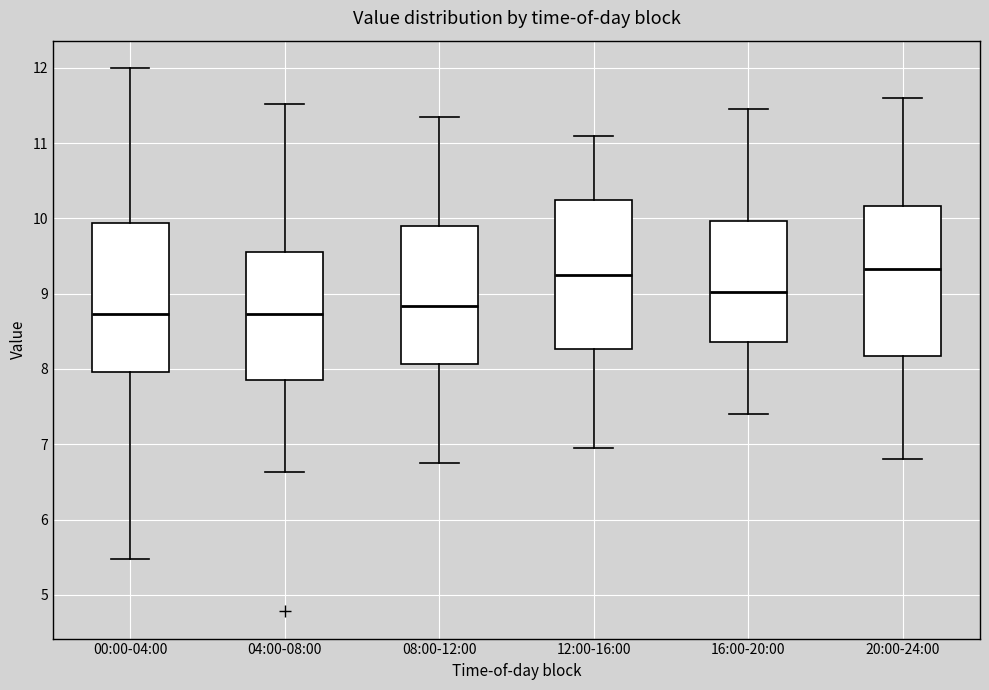

Reading left to right, read every box against the y-axis: the position of its median line, the range the box covers, and the ends of its whiskers. The values are not printed on the chart, so give them approximately, as read against the axis.

00:00-04:00: median 8.7, box 8.0 to 9.9, whiskers 5.5 to 12.0
04:00-08:00: median 8.7, box 7.9 to 9.6, whiskers 6.6 to 11.5
08:00-12:00: median 8.8, box 8.1 to 9.9, whiskers 6.8 to 11.4
12:00-16:00: median 9.3, box 8.3 to 10.3, whiskers 7.0 to 11.1
16:00-20:00: median 9.0, box 8.4 to 10.0, whiskers 7.4 to 11.5
20:00-24:00: median 9.3, box 8.2 to 10.2, whiskers 6.8 to 11.6